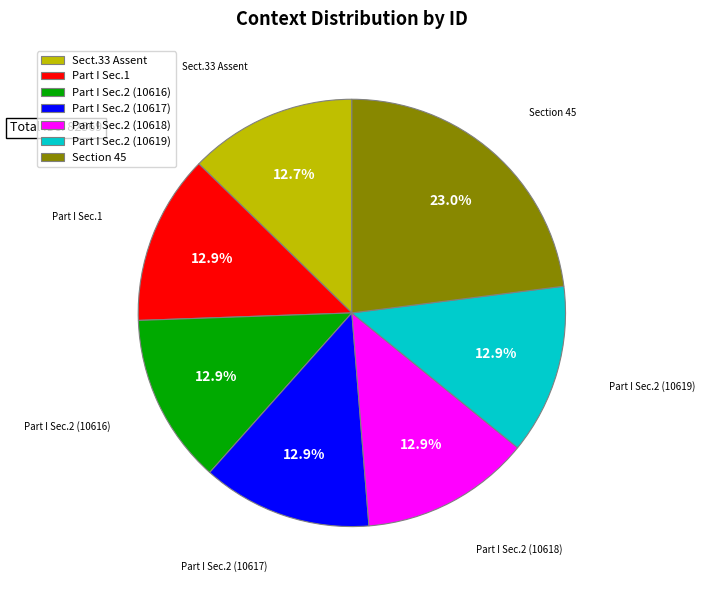

Which category has the biggest portion of the pie?

Section 45